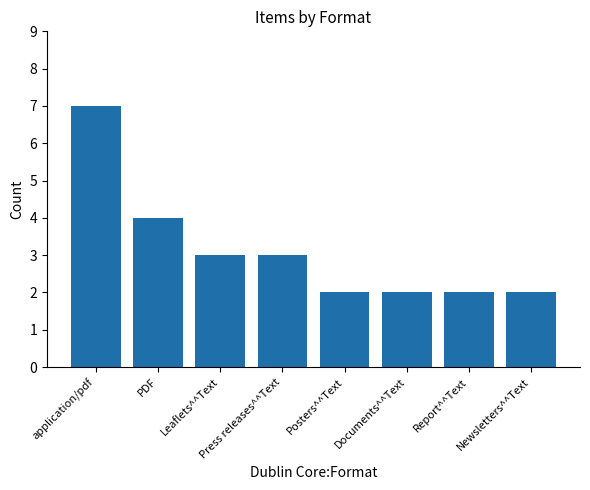

The chart shows a value of 2 at Press releases^^Text. True or false?

False